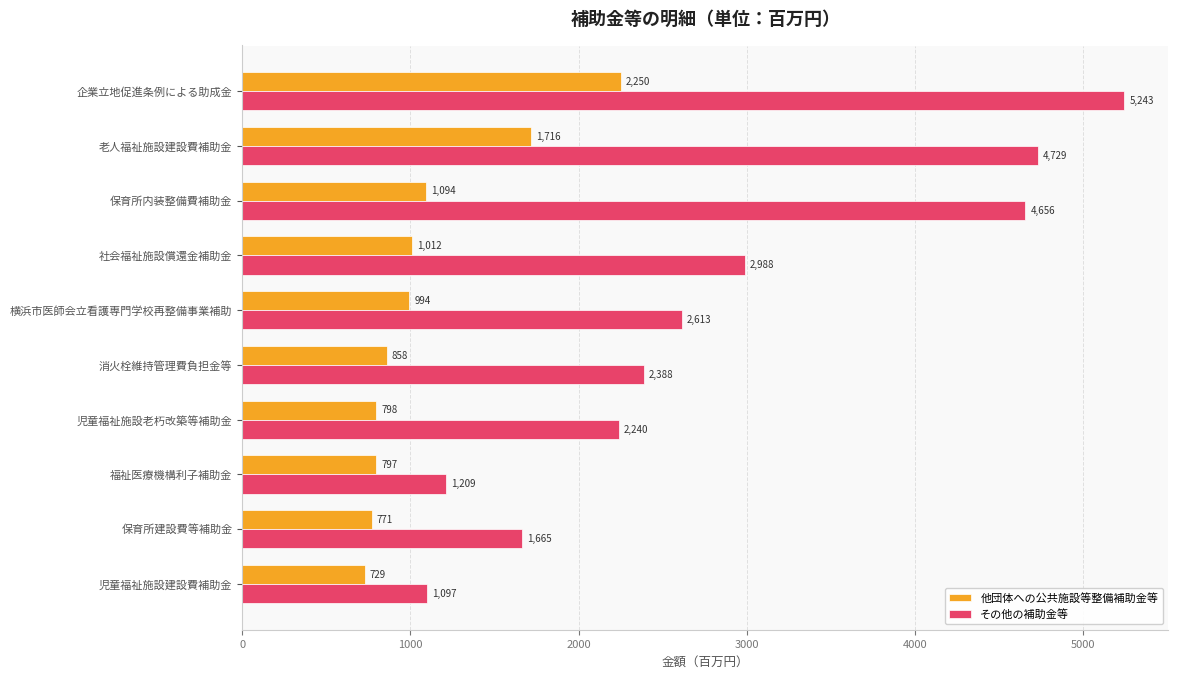

Which series has the largest total across all categories?

その他の補助金等